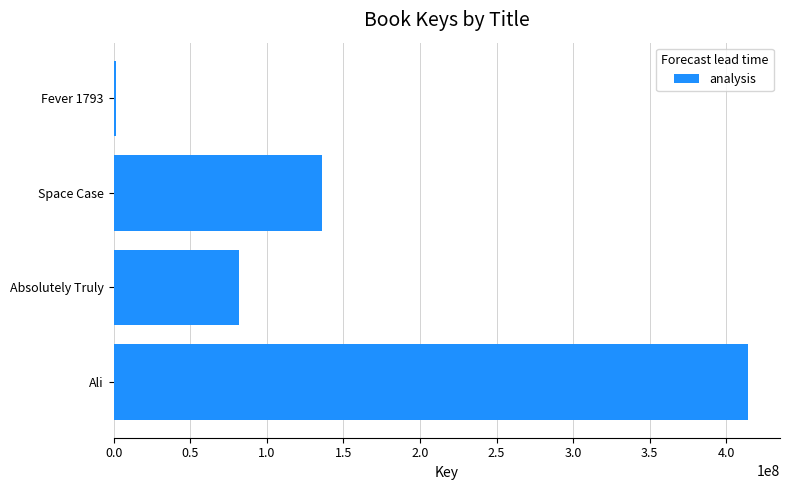

What is the sum of all values?

634008231